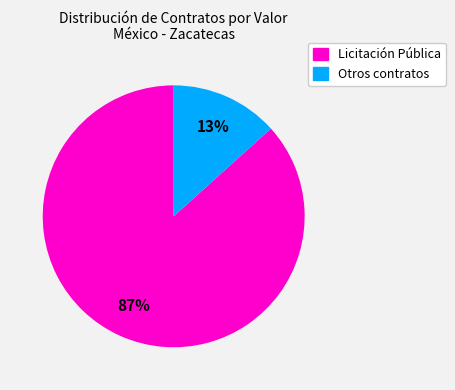

Is there any slice that represents more than half of the pie?

Yes